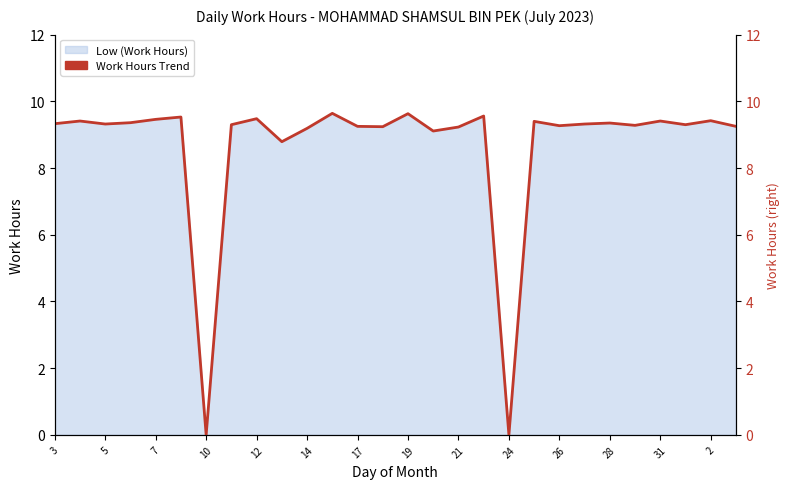

Where does the data first go above 9?

3